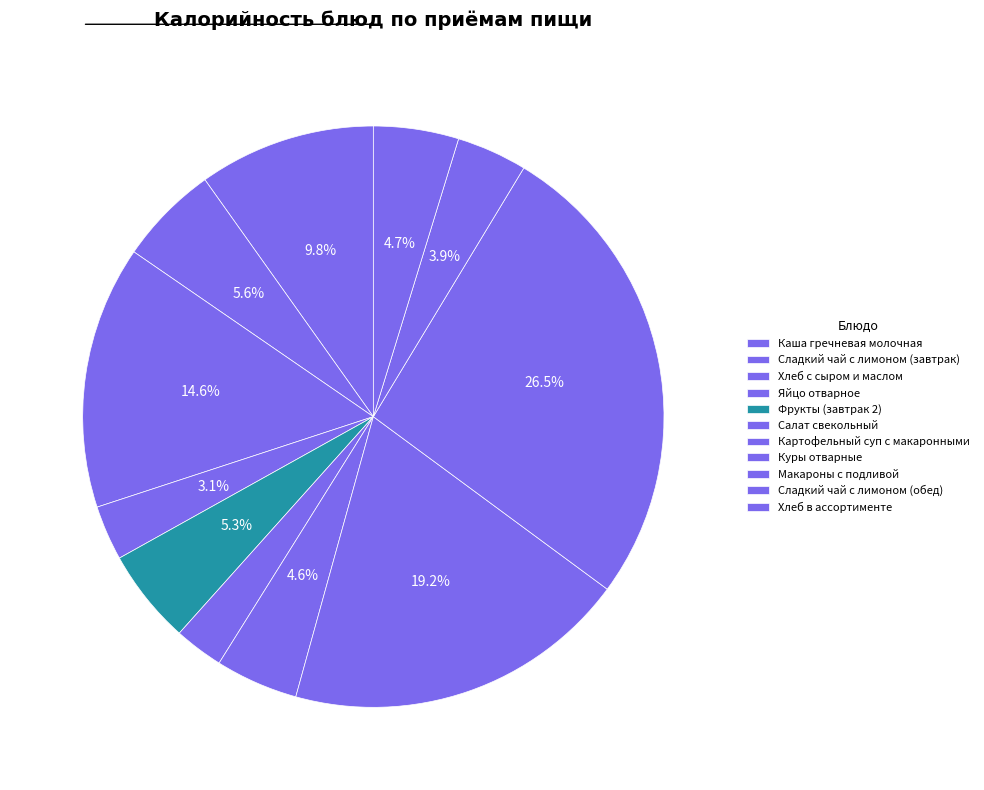

How many slices are in this pie chart?

11